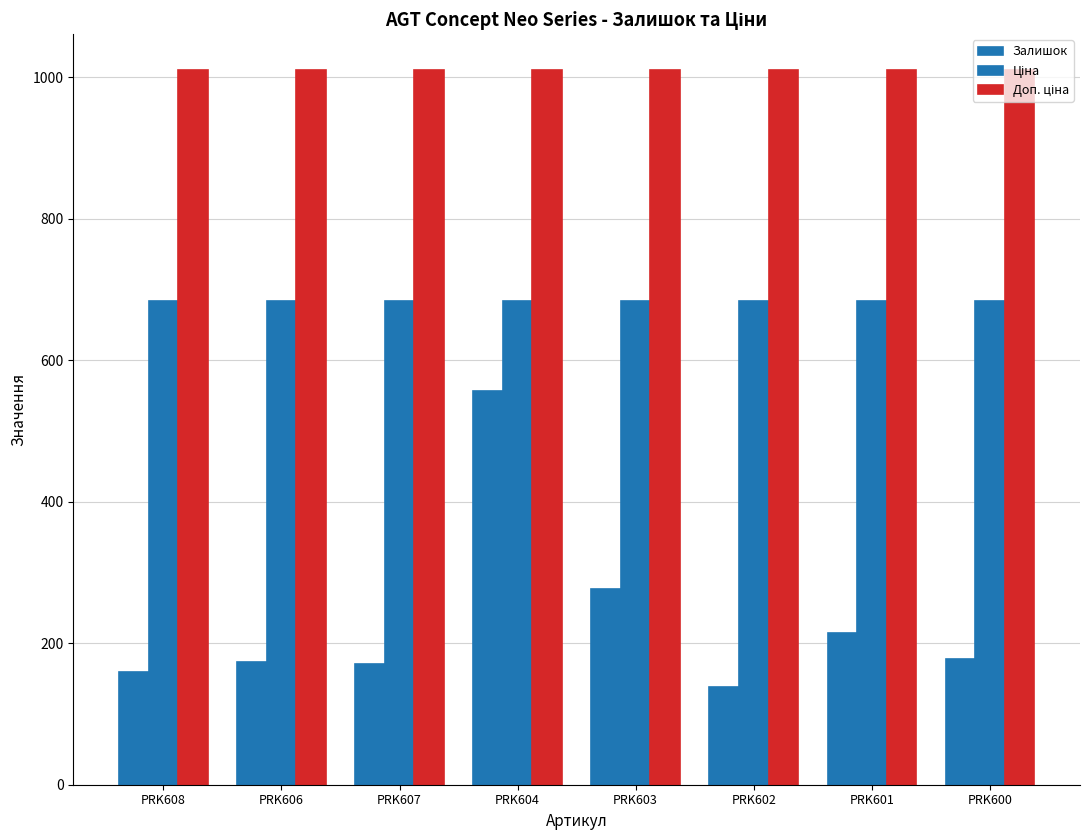

What is the smallest value displayed?

138.0